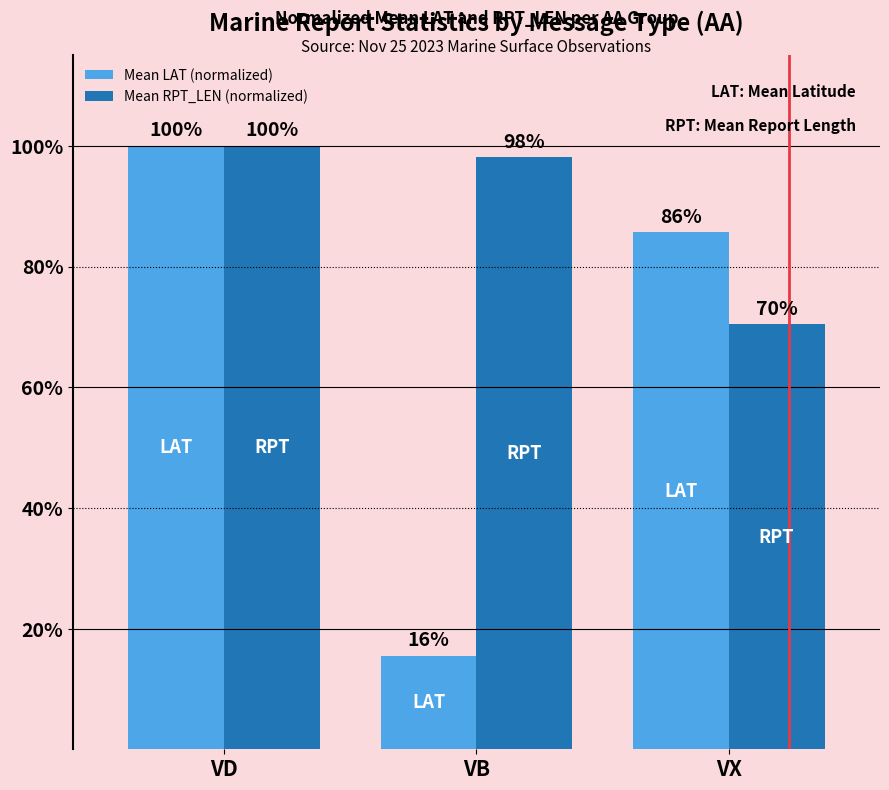

The value of Mean RPT_LEN (normalized) at VD is 0.4. True or false?

False